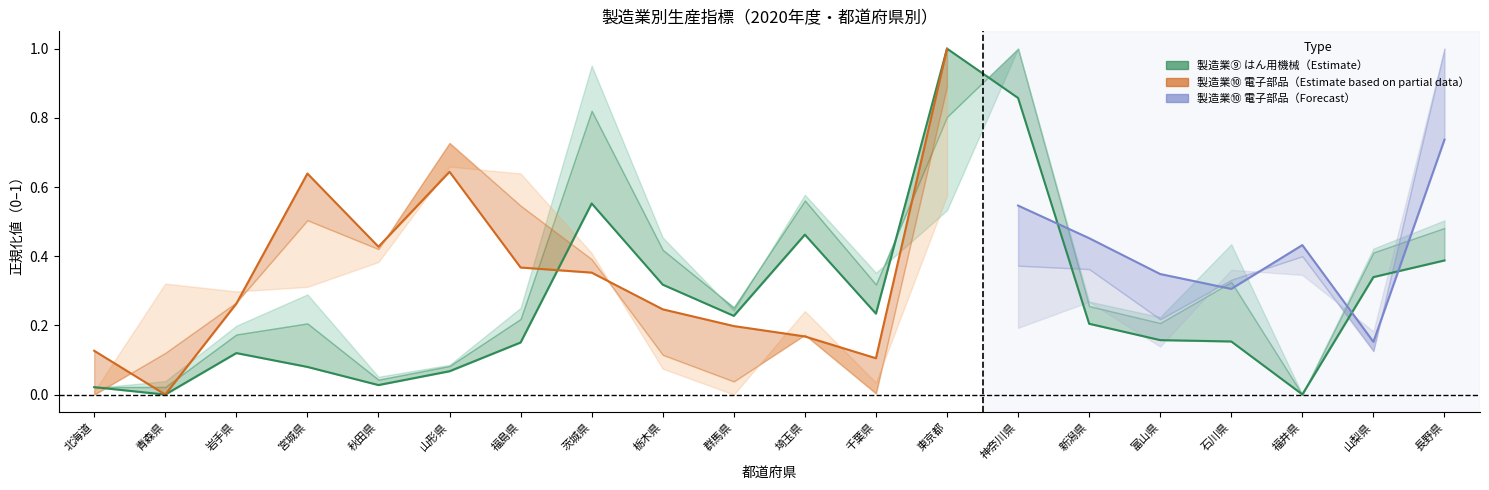

Which category has the highest value across all series?

東京都